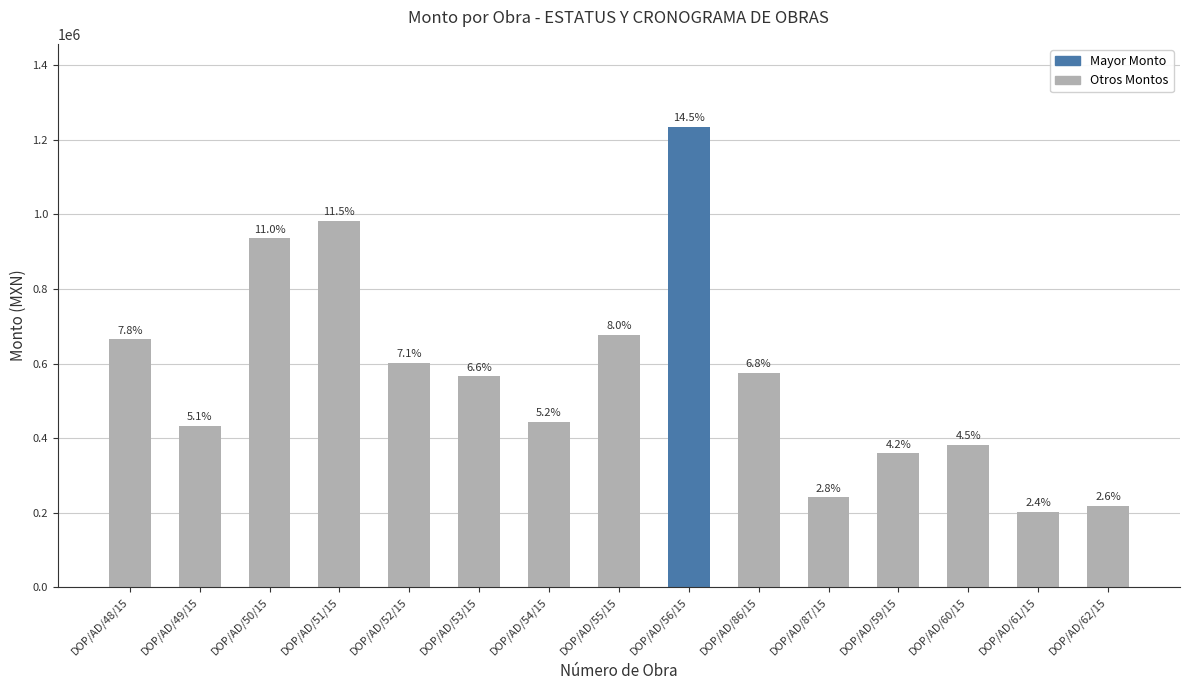

Between DOP/AD/50/15 and DOP/AD/49/15, which is larger?

DOP/AD/50/15